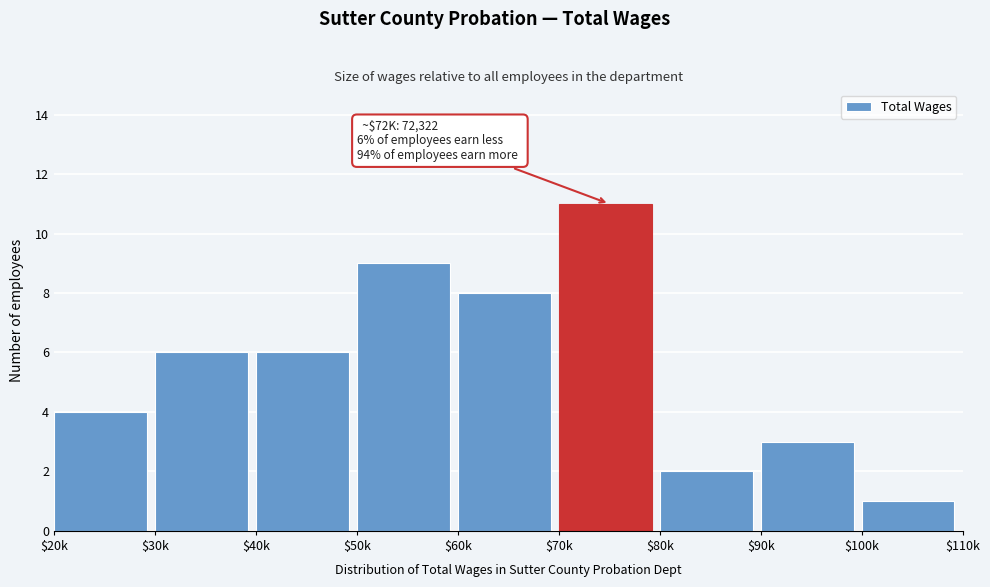

Reading right to left, list all the values displayed in this chart.

1	3	2	11	8	9	6	6	4